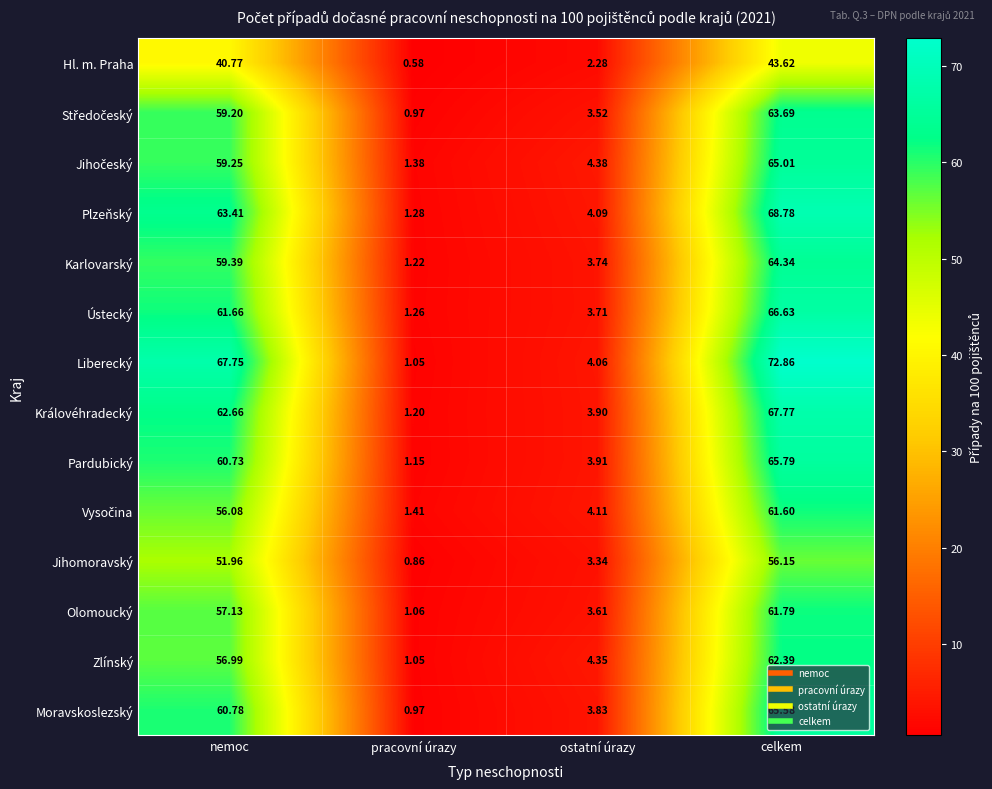

Between pracovní úrazy and ostatní úrazy, which series saw the biggest shift?

Zlínský